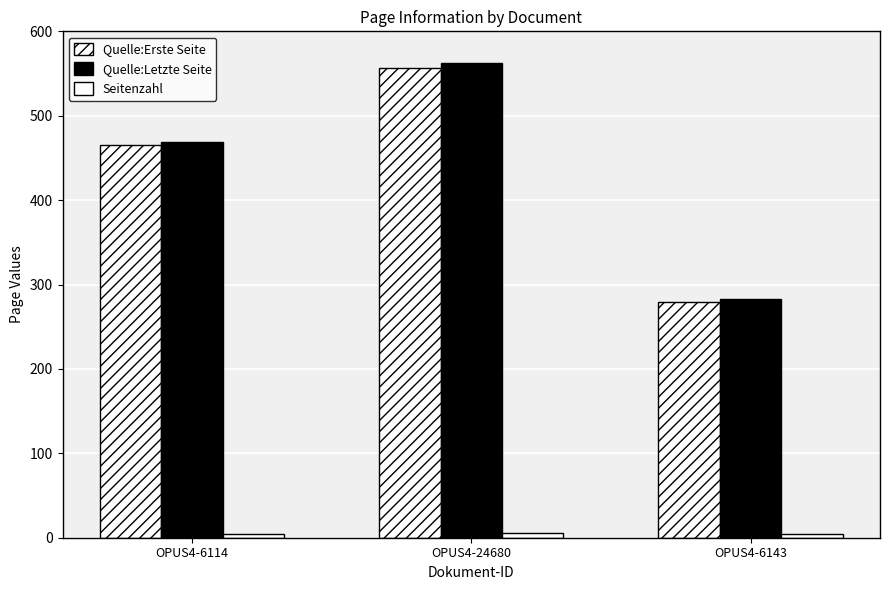

How many bars are there in each group?

3